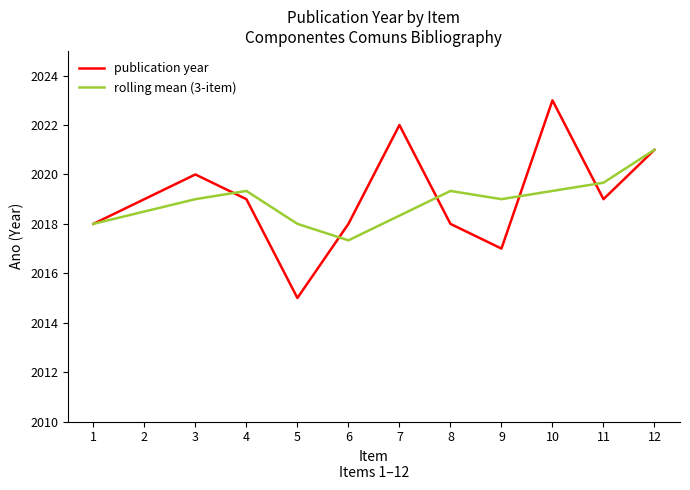

True or false: rolling mean (3-item) has more than 2 points higher than both neighbors.

False